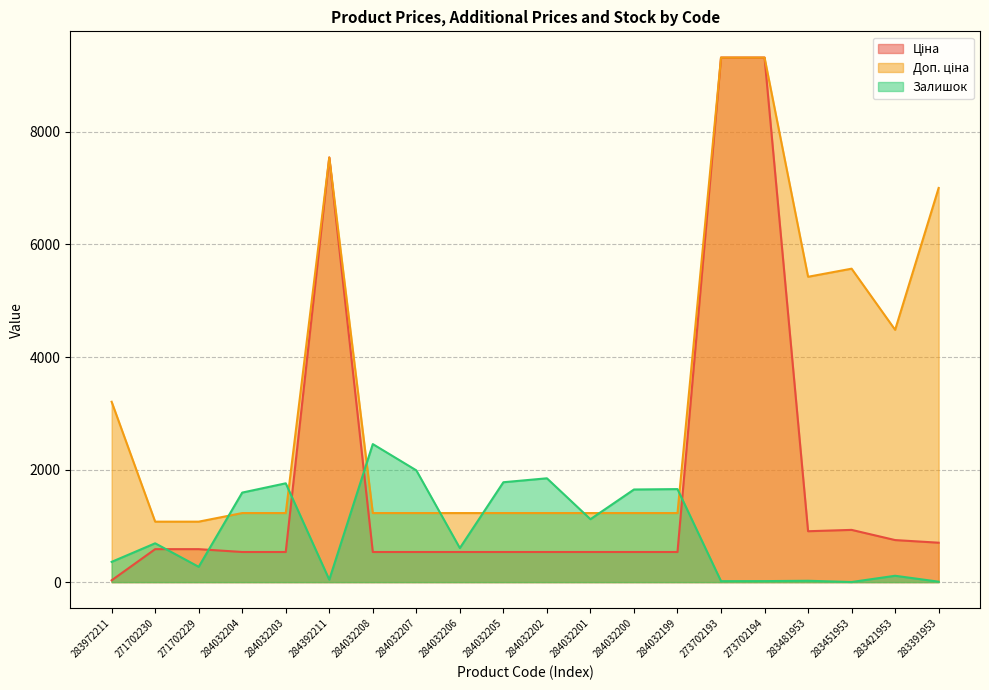

What is the difference between the maximum and second lowest values in the Доп. ціна series?

8246.9